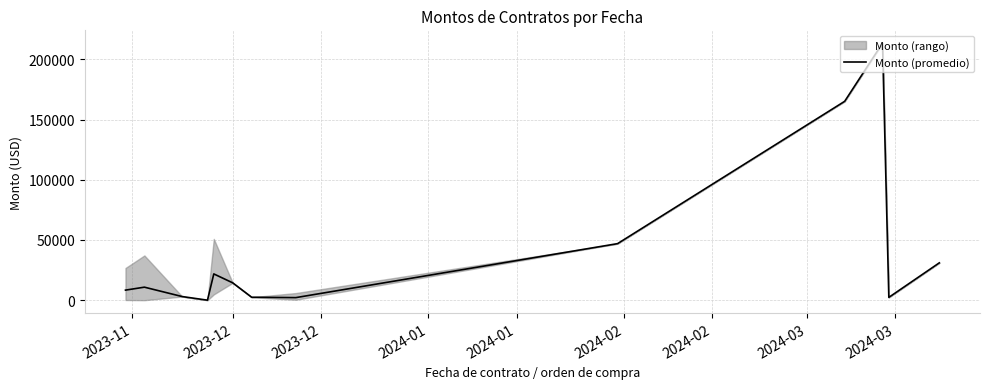

What is the highest value of the Monto (promedio) series?

213408.9